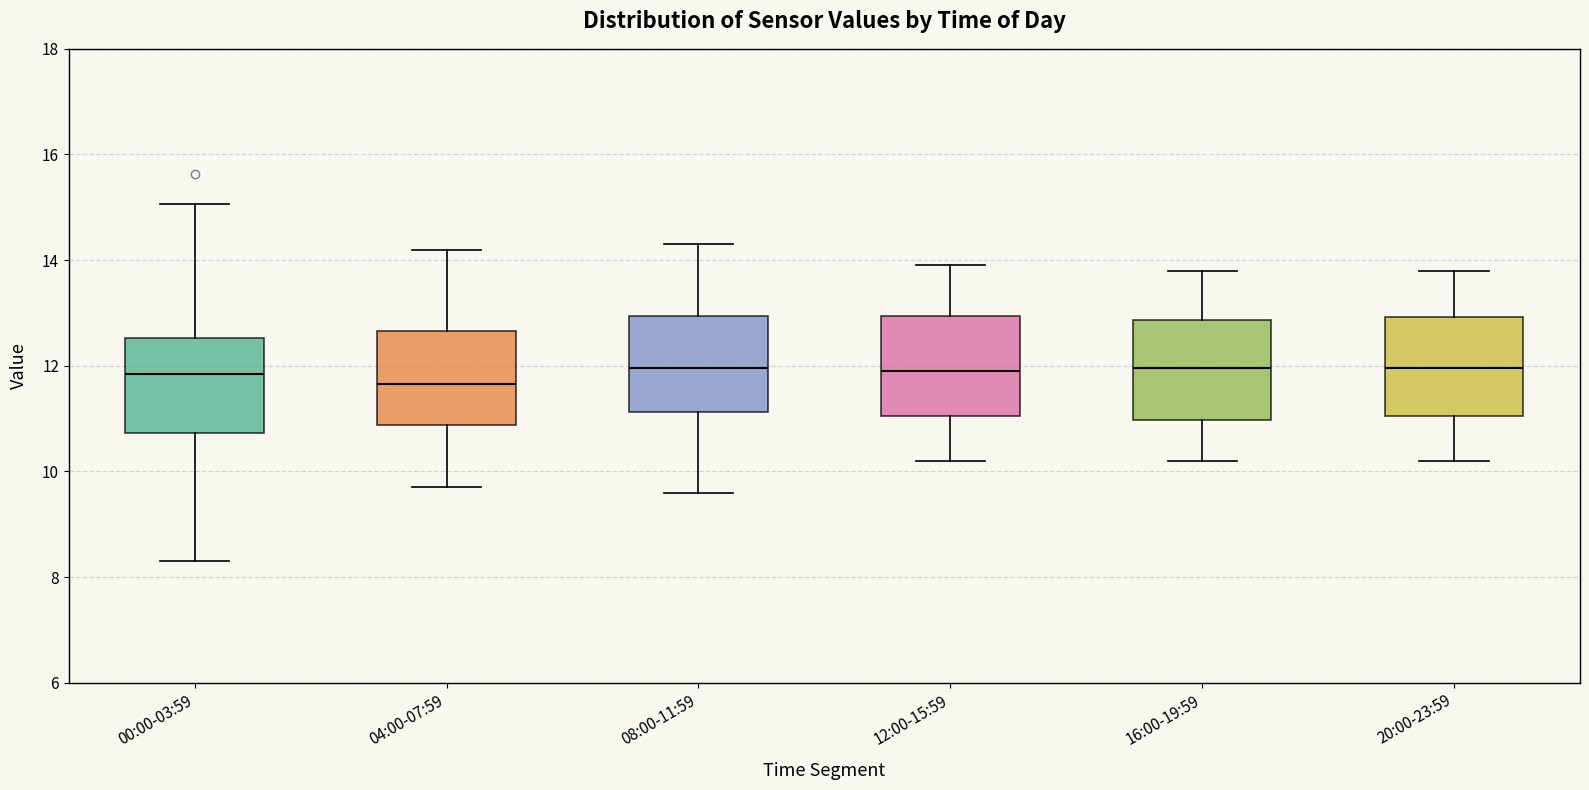

Reading left to right, read every box against the y-axis: the position of its median line, the range the box covers, and the ends of its whiskers. The values are not printed on the chart, so give them approximately, as read against the axis.

00:00-03:59: median 11.8, box 10.8 to 12.6, whiskers 8.4 to 15.0
04:00-07:59: median 11.6, box 10.8 to 12.6, whiskers 9.8 to 14.2
08:00-11:59: median 12.0, box 11.2 to 13.0, whiskers 9.6 to 14.4
12:00-15:59: median 12.0, box 11.0 to 13.0, whiskers 10.2 to 14.0
16:00-19:59: median 12.0, box 11.0 to 12.8, whiskers 10.2 to 13.8
20:00-23:59: median 12.0, box 11.0 to 13.0, whiskers 10.2 to 13.8